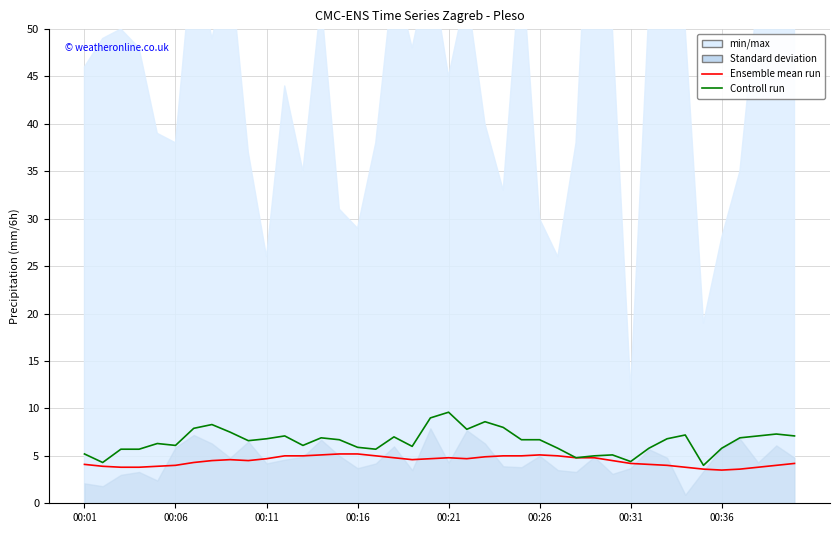

At which category is the sum across all series the highest?

00:21